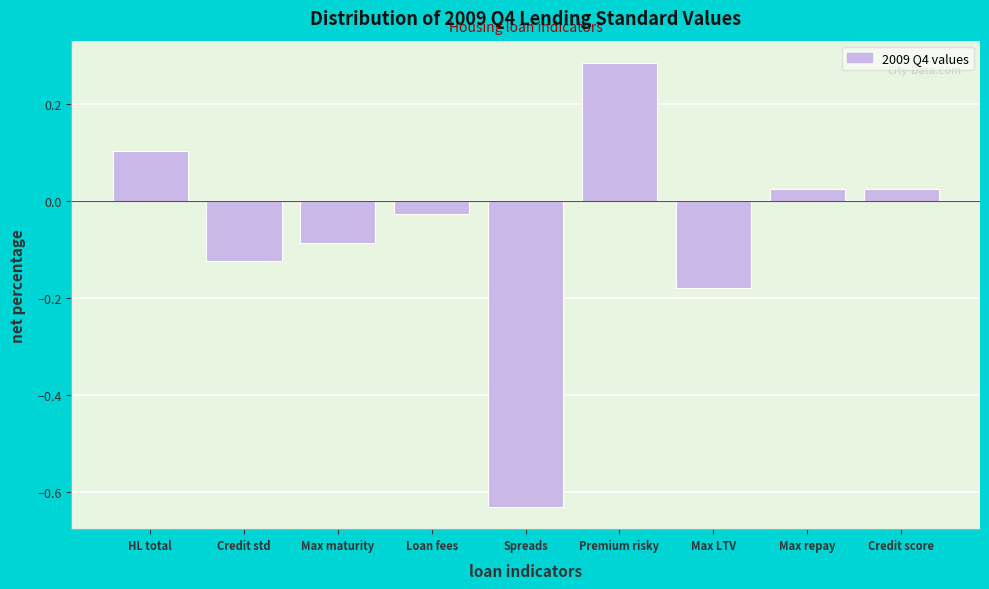

What is the difference between the maximum and minimum values?

0.9